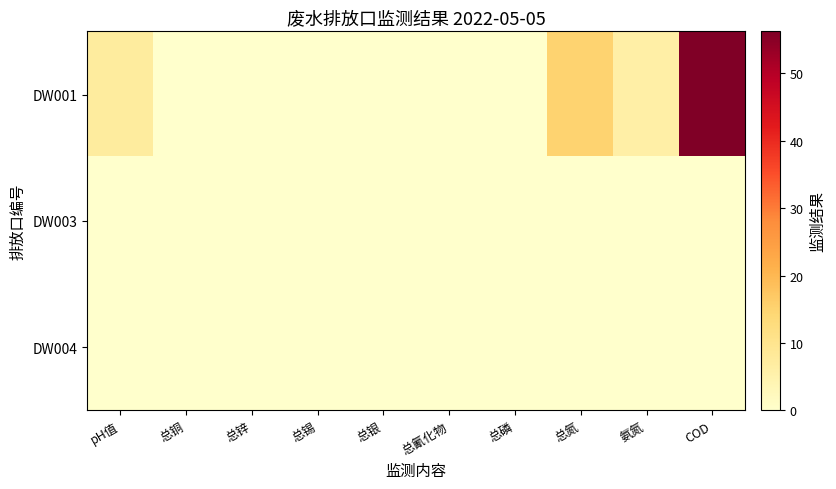

Reading right to left, what are all the values shown in this chart?

DW001: COD=56.2	氨氮=6.1	总氮=15.0	总磷=0.1	总氰化物=0.0	总银=0.0	总锡=0.0	总锌=0.0	总铜=0.0	pH值=7.5
DW003: COD=0.0	氨氮=0.0	总氮=0.0	总磷=0.0	总氰化物=0.0	总银=0.0	总锡=0.0	总锌=0.0	总铜=0.0	pH值=0.0
DW004: COD=0.0	氨氮=0.0	总氮=0.0	总磷=0.0	总氰化物=0.0	总银=0.0	总锡=0.0	总锌=0.0	总铜=0.0	pH值=0.0